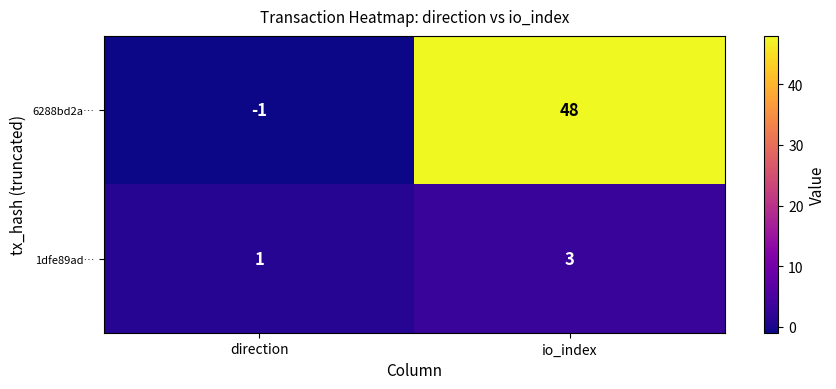

Read the 1dfe89ad… value at io_index.

3